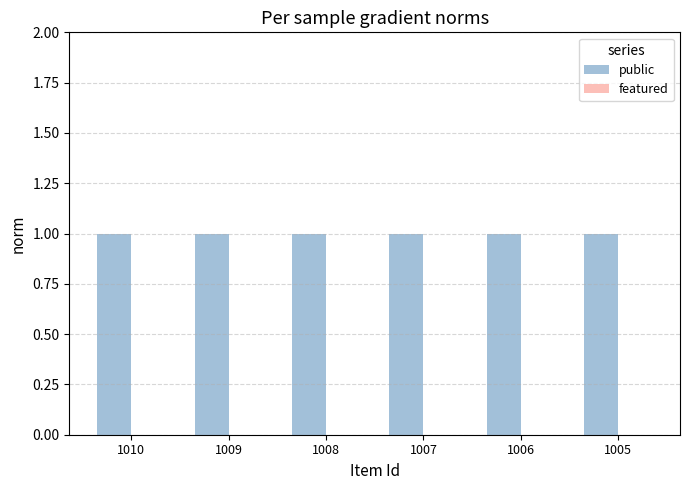

Is it true that featured equals 0 at 1005?

True